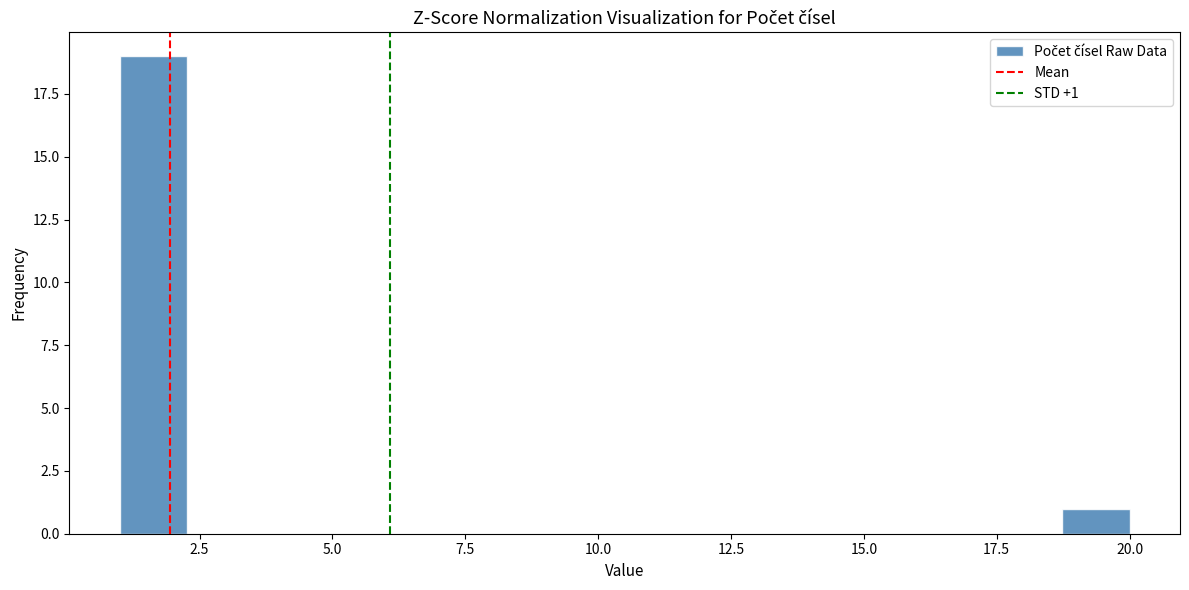

Read against the x-axis, roughly where is the centre of the tallest bar?

1.5